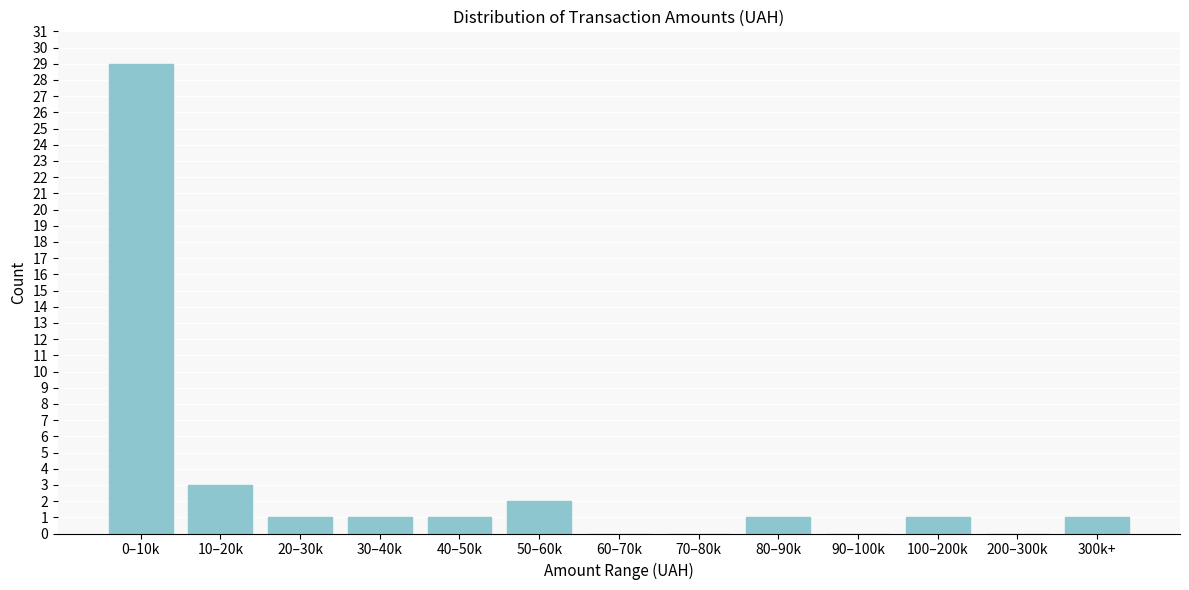

Reading left to right, what are all the values shown in this chart?

0–10k=29	10–20k=3	20–30k=1	30–40k=1	40–50k=1	50–60k=2	60–70k=0	70–80k=0	80–90k=1	90–100k=0	100–200k=1	200–300k=0	300k+=1